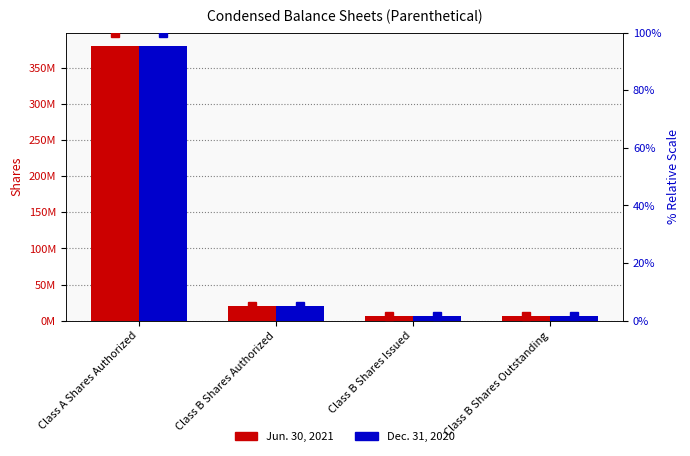

Which category has the highest value in the Dec. 31, 2020 series?

Class A Shares Authorized